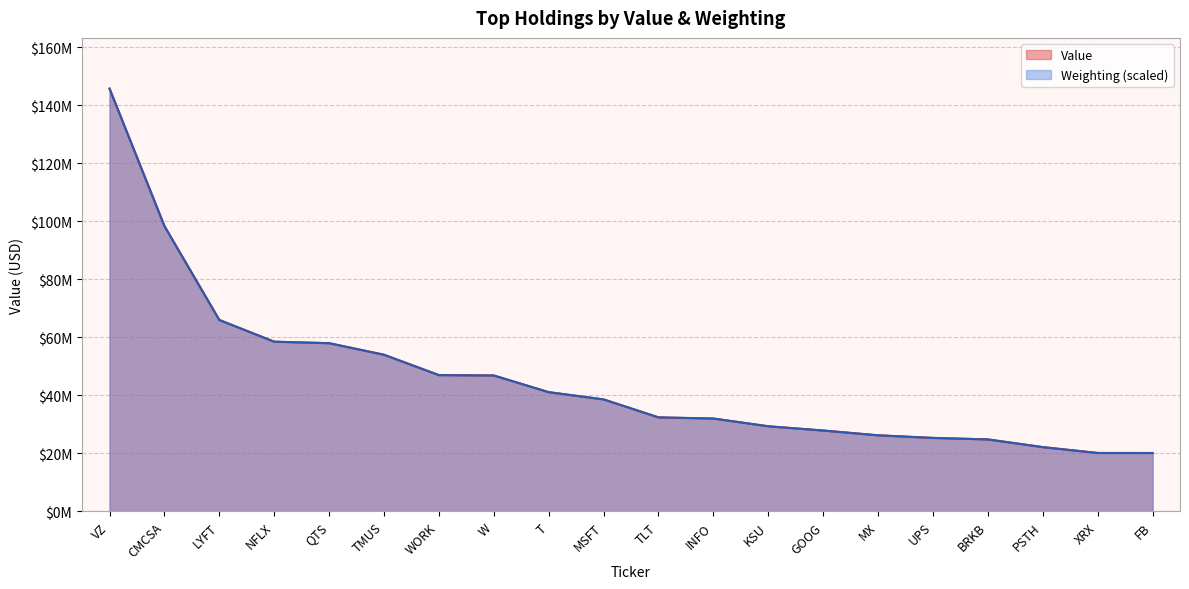

What is the difference between the highest and lowest values at QTS?

6413.3